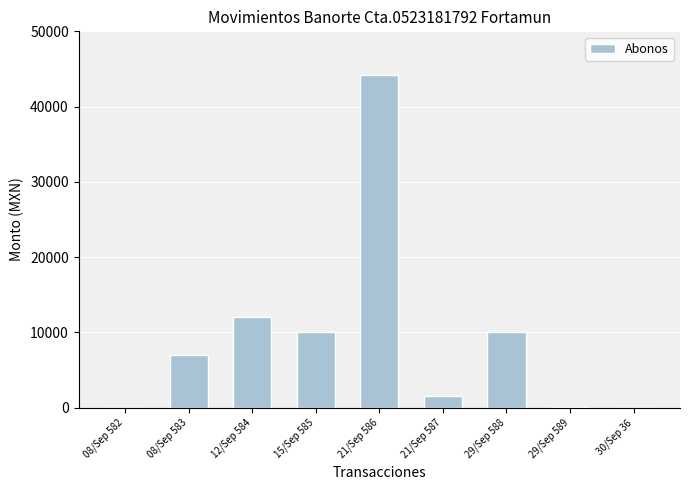

The value at 12/Sep 584 is 2479.9. True or false?

False